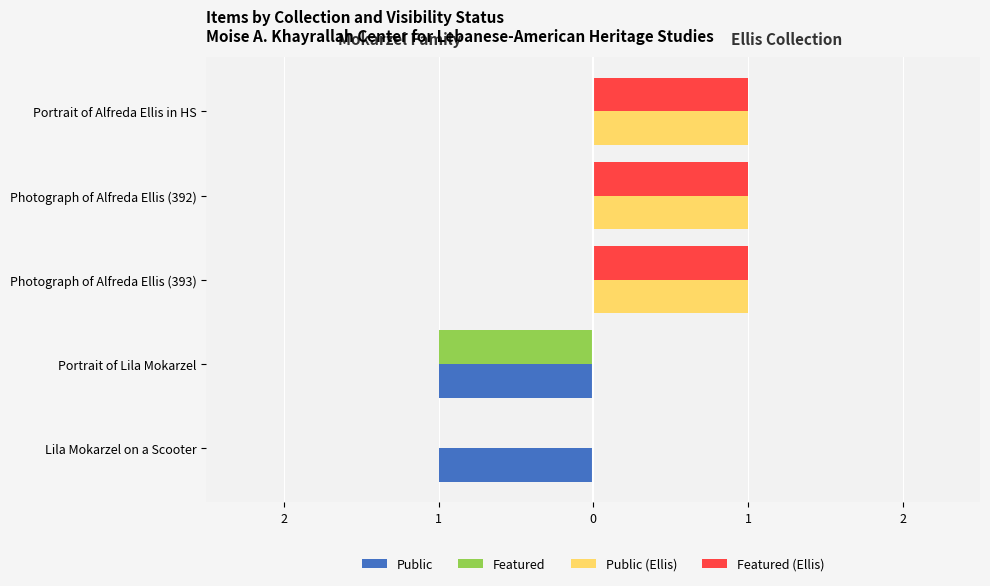

What are all the series names shown in the legend?

Public, Featured, Public (Ellis), Featured (Ellis)